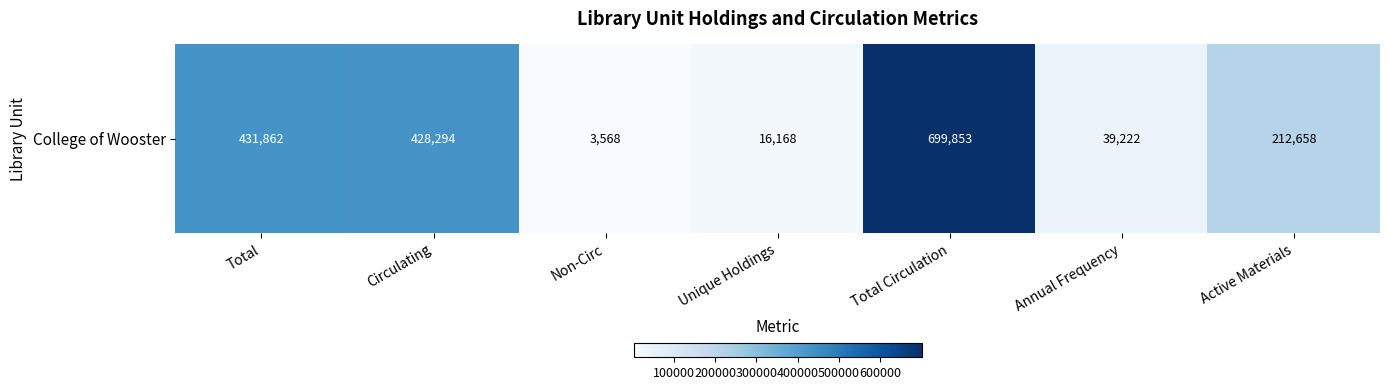

How many categories are shown in the chart?

7